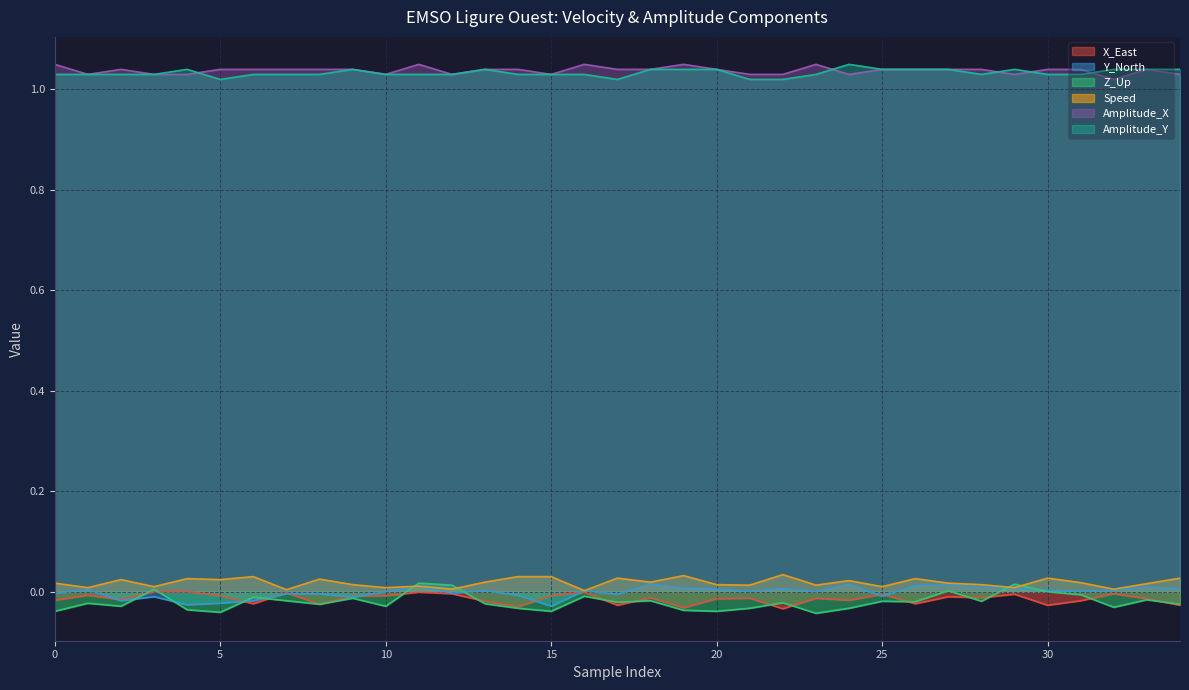

True or false: Speed and Amplitude_Y cross at least once.

False